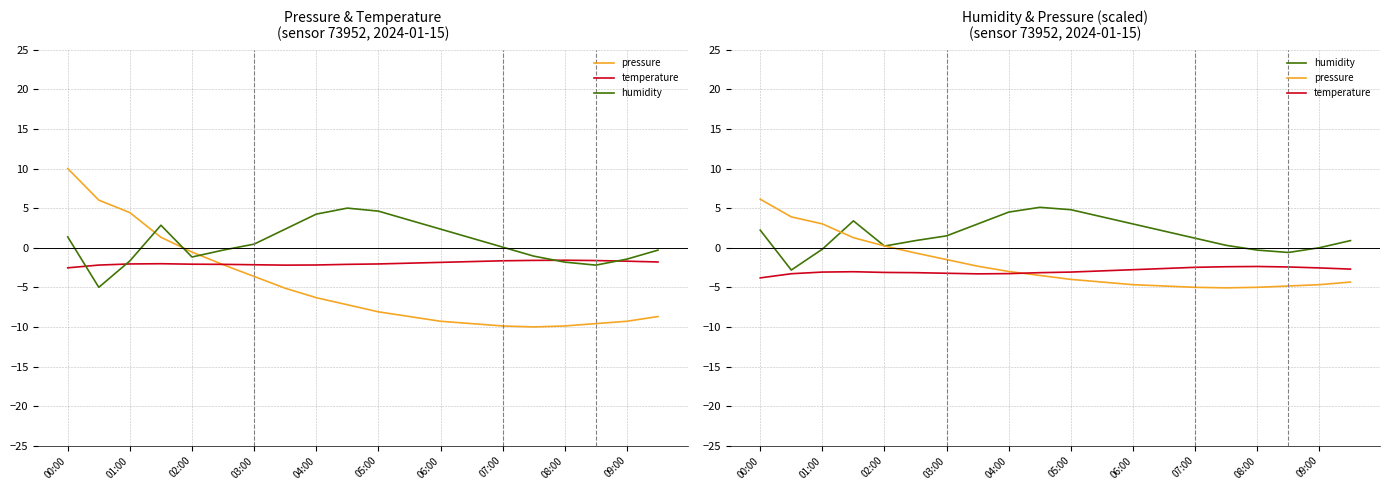

How many lines are shown in the chart?

3